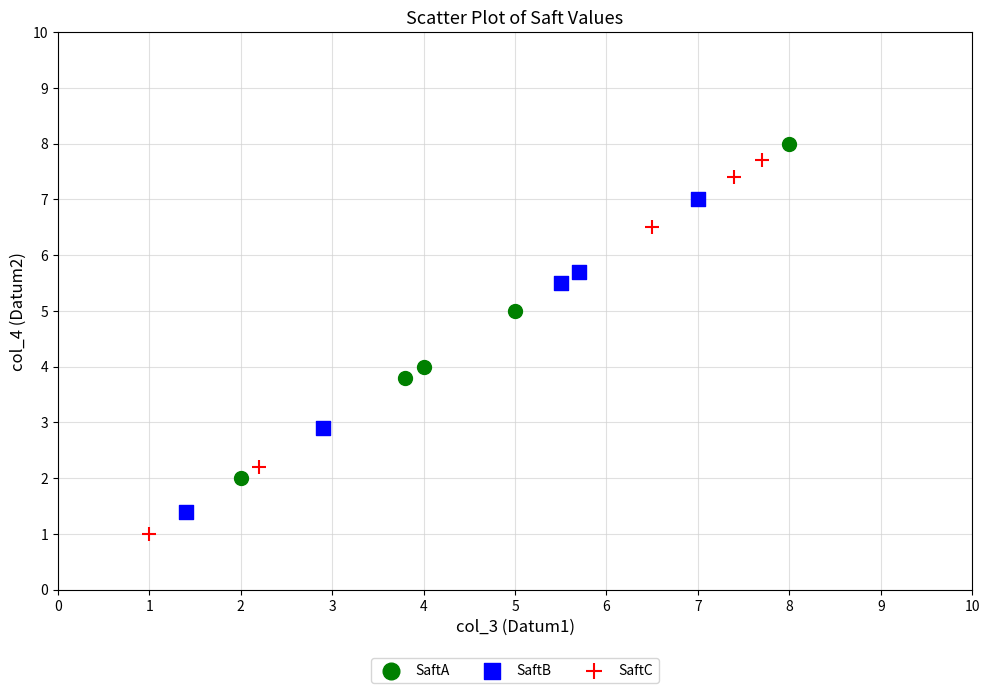

Which series contains the lowest Y value?

SaftC